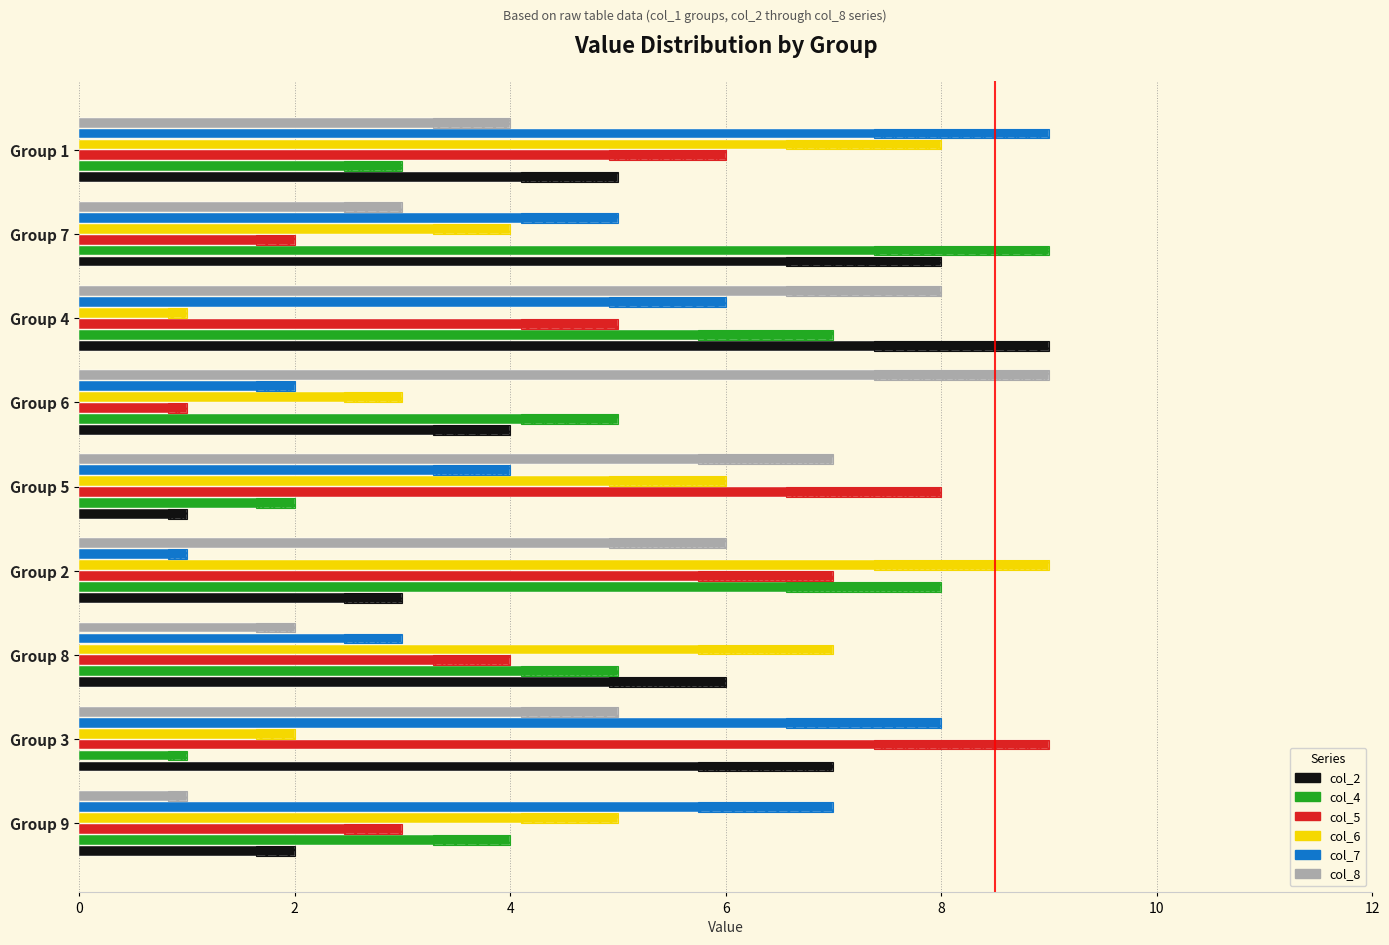

Between Group 9 and Group 2, which series saw the biggest shift?

col_7